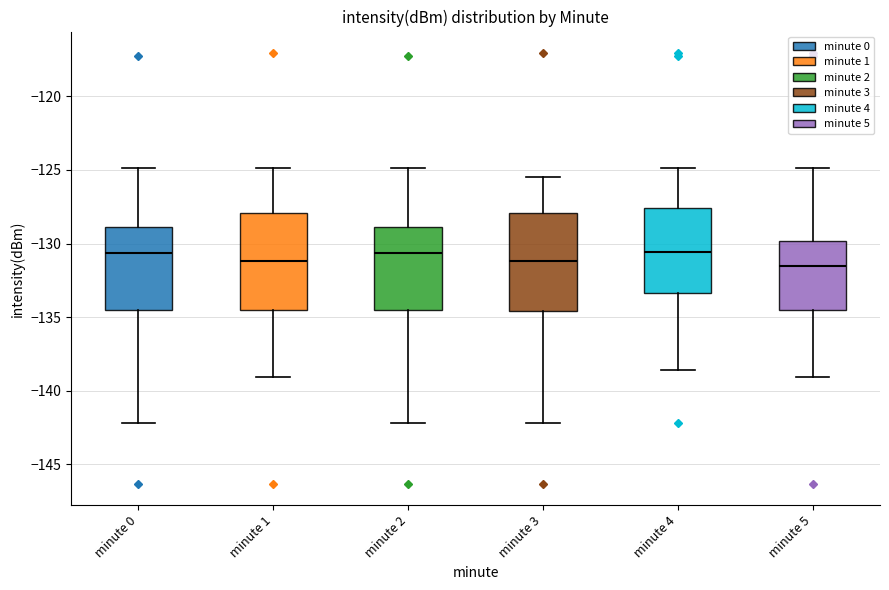

Where does the lower whisker of the box for minute 5 end on the y-axis? The values are not printed on the chart, so give them approximately, as read against the axis.

-139.0